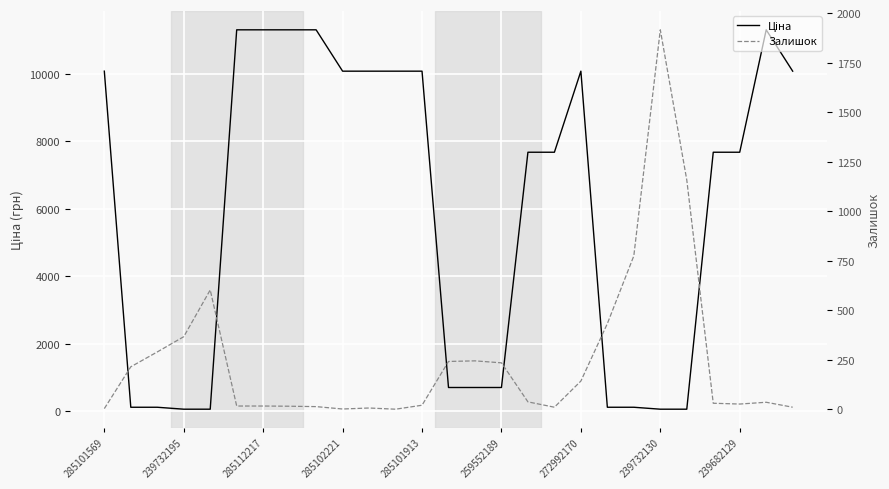

Which series changed the most between 16 and 21?

Ціна